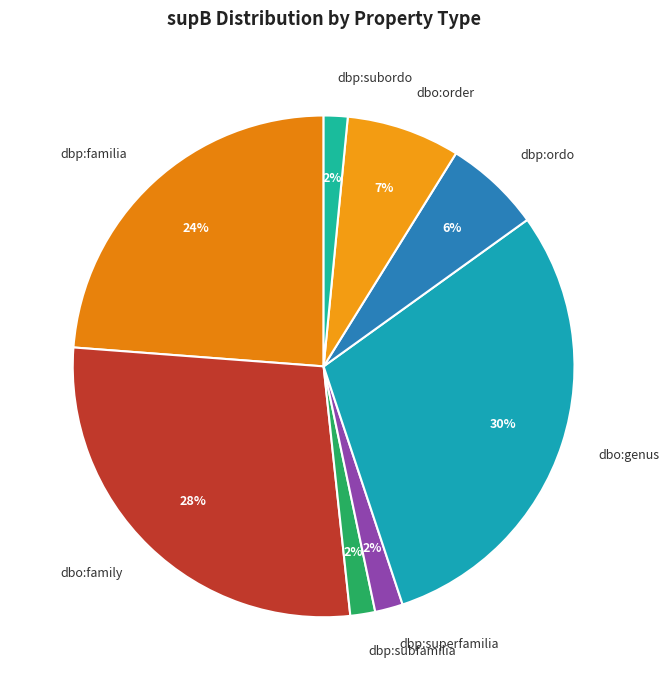

Is there a majority slice in this chart?

No